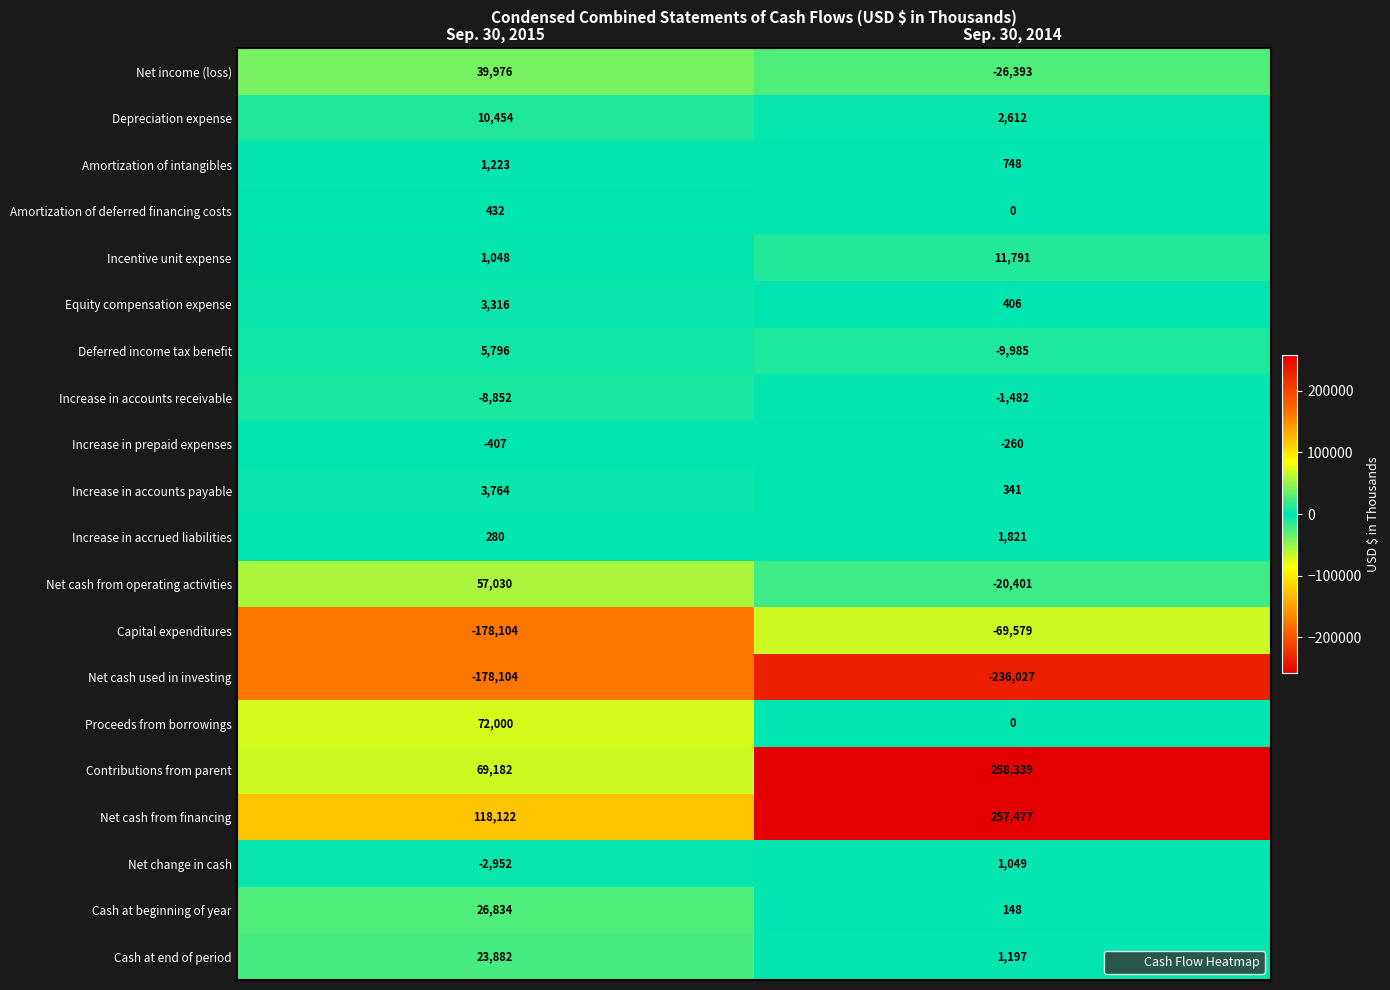

Is the value of Depreciation expense at Sep. 30, 2015 greater than the value of Cash at beginning of year at Sep. 30, 2014?

Yes